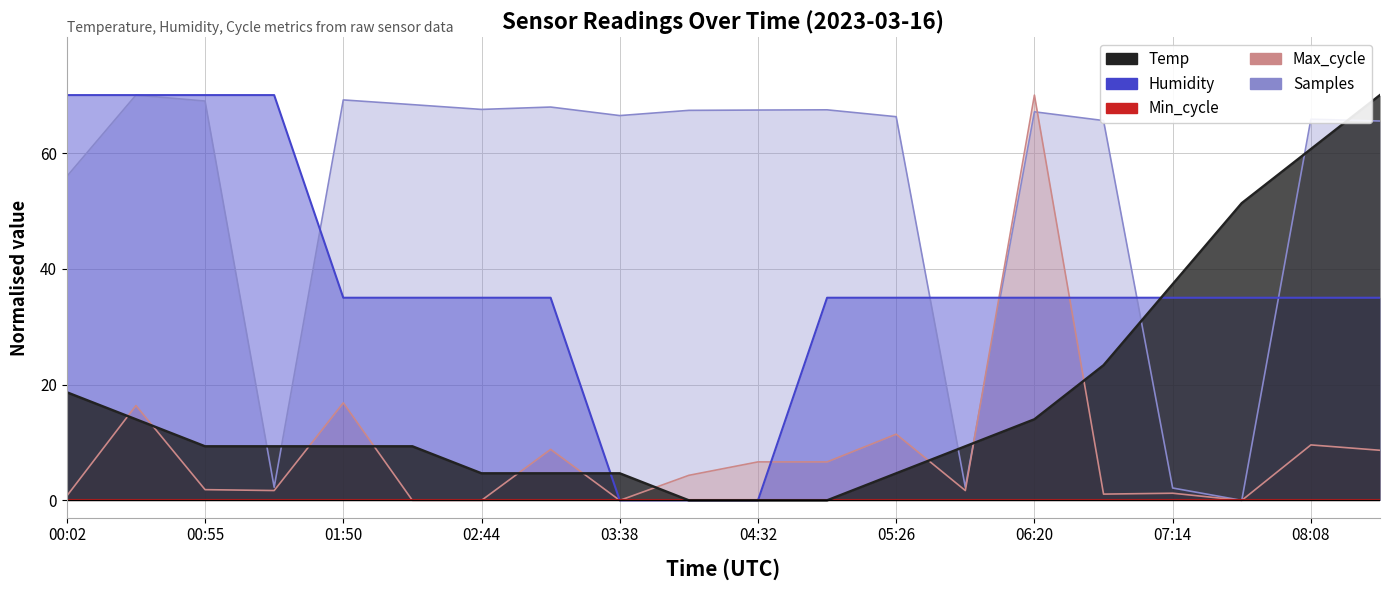

How many intersections are there between Samples and Temp?

7